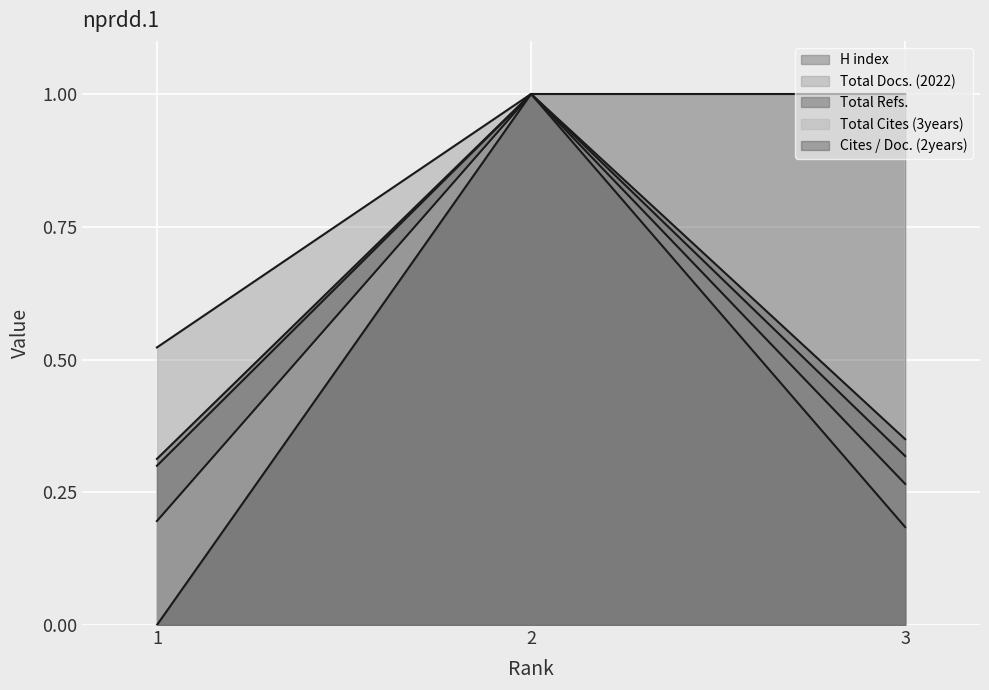

Which category has the highest value in the Total Cites (3years) series?

2